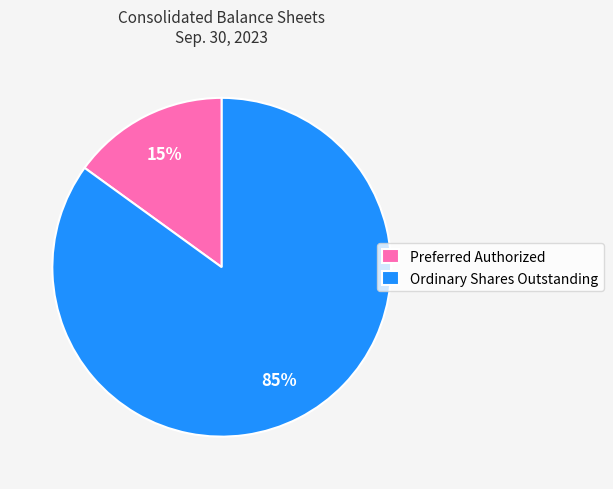

How many slices are in this pie chart?

2